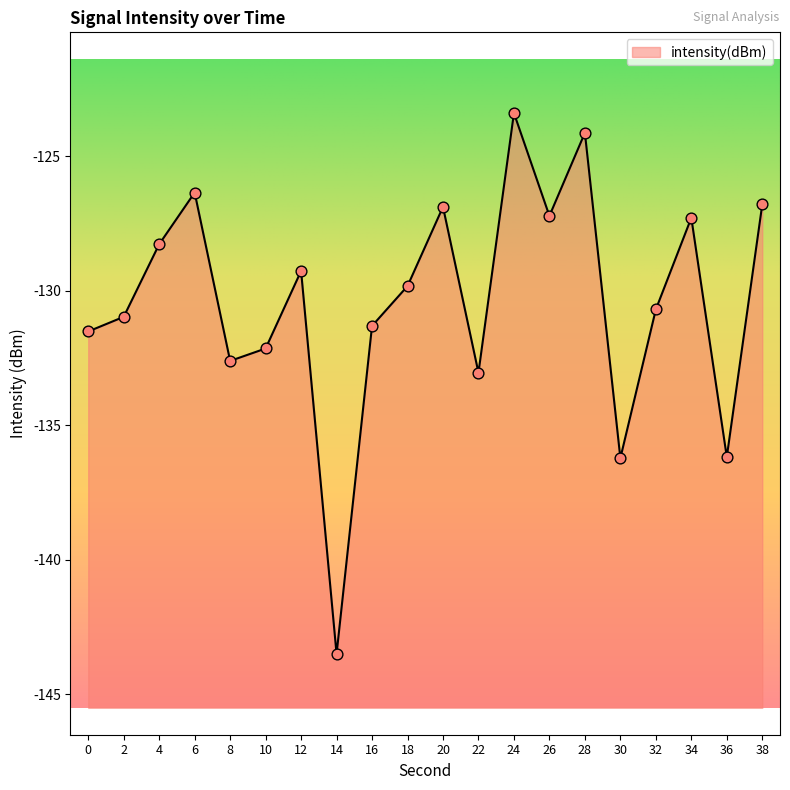

What is the change in value from 20 to 30?

-9.3